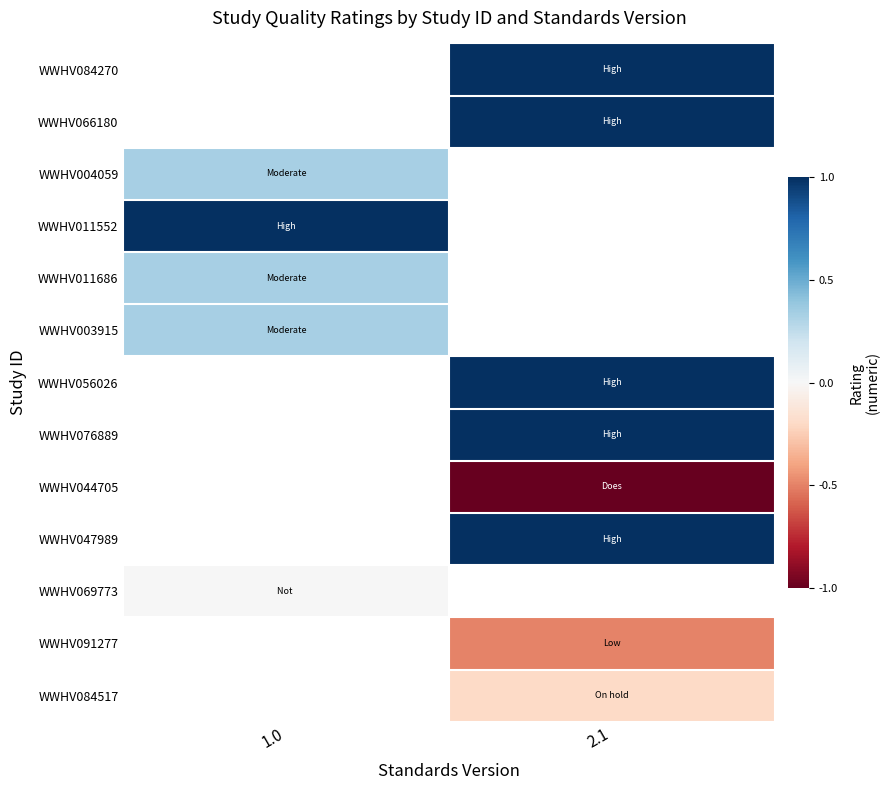

How many positive values does the WWHV076889 series have?

1